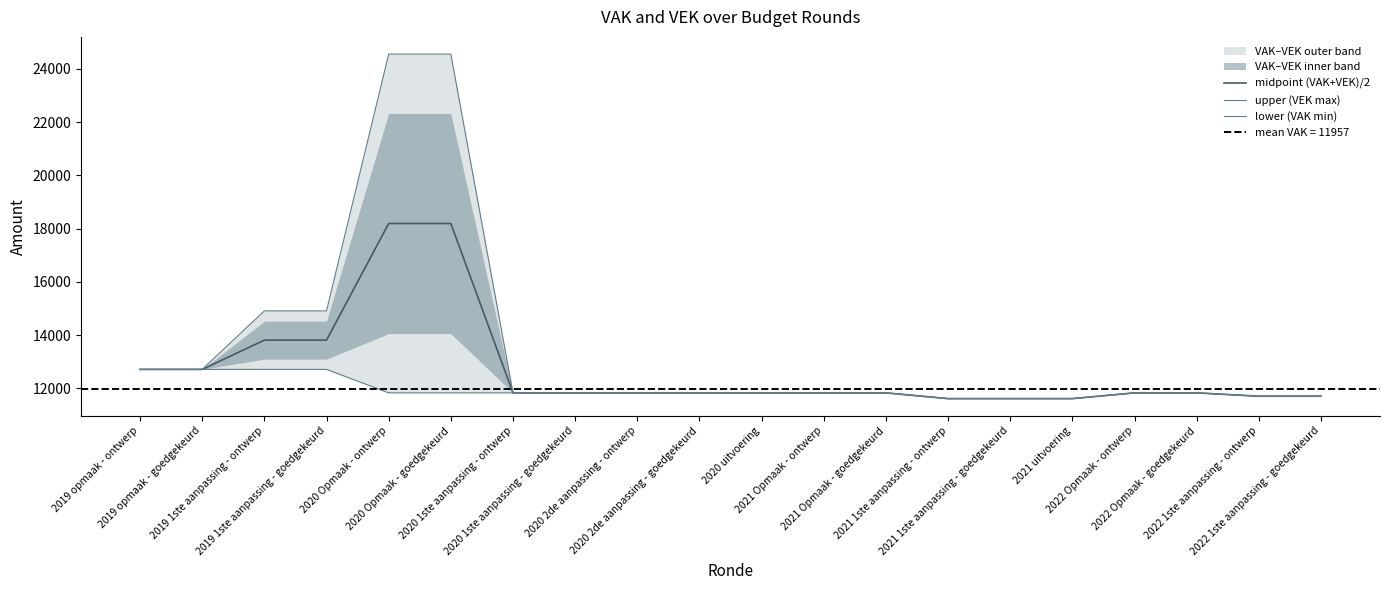

Which series has the widest spread of values?

upper (VEK max)